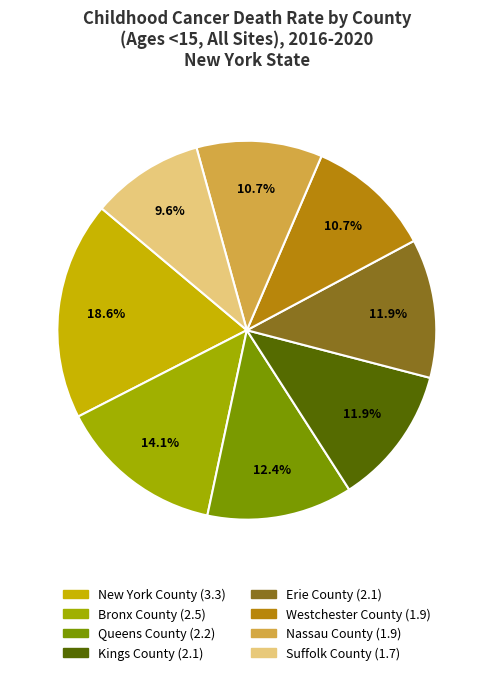

Do New York County and Nassau County together represent more than half of the pie?

No